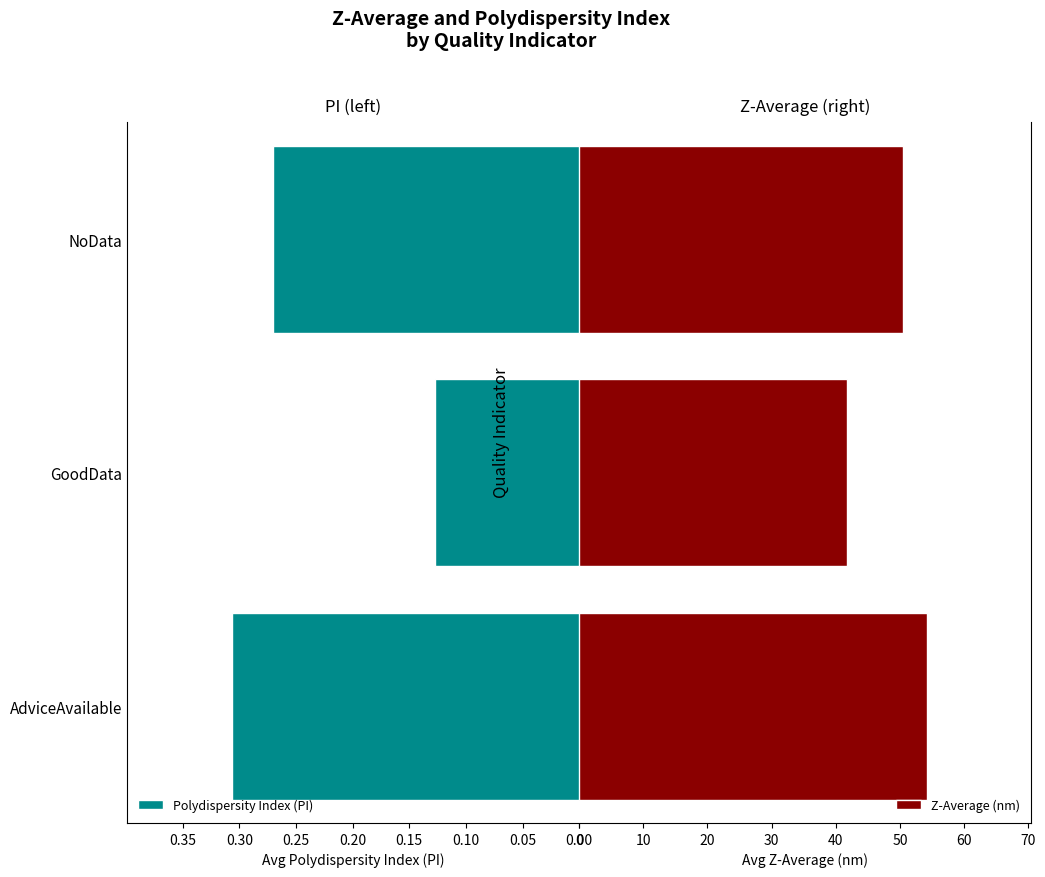

What is the value of the Z-Average (nm) bar at the 1st from the left?

54.2